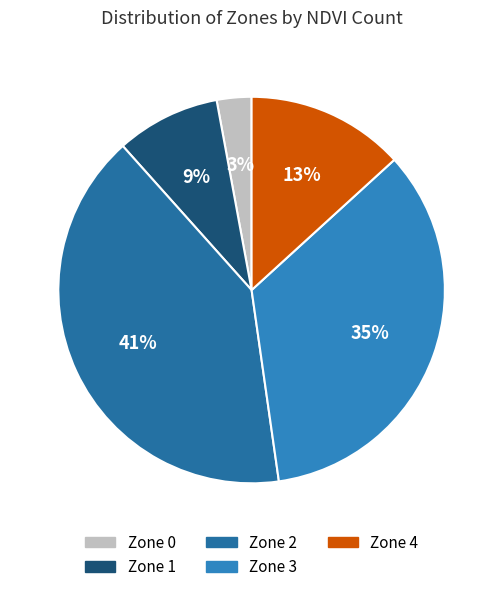

The Zone 0 slice represents 3% of the pie. True or false?

True